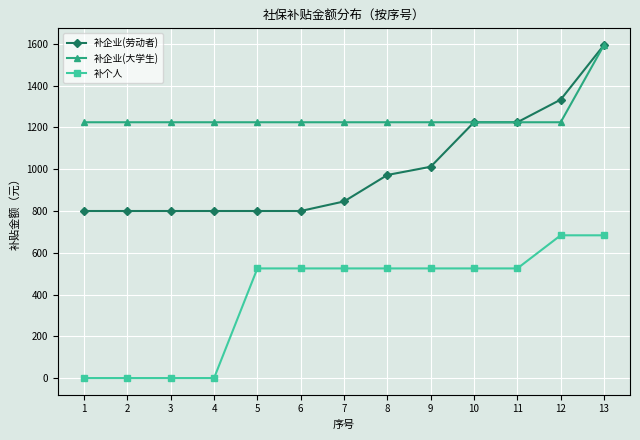

The 补企业(劳动者) series shows 799.8 at 1. True or false?

True